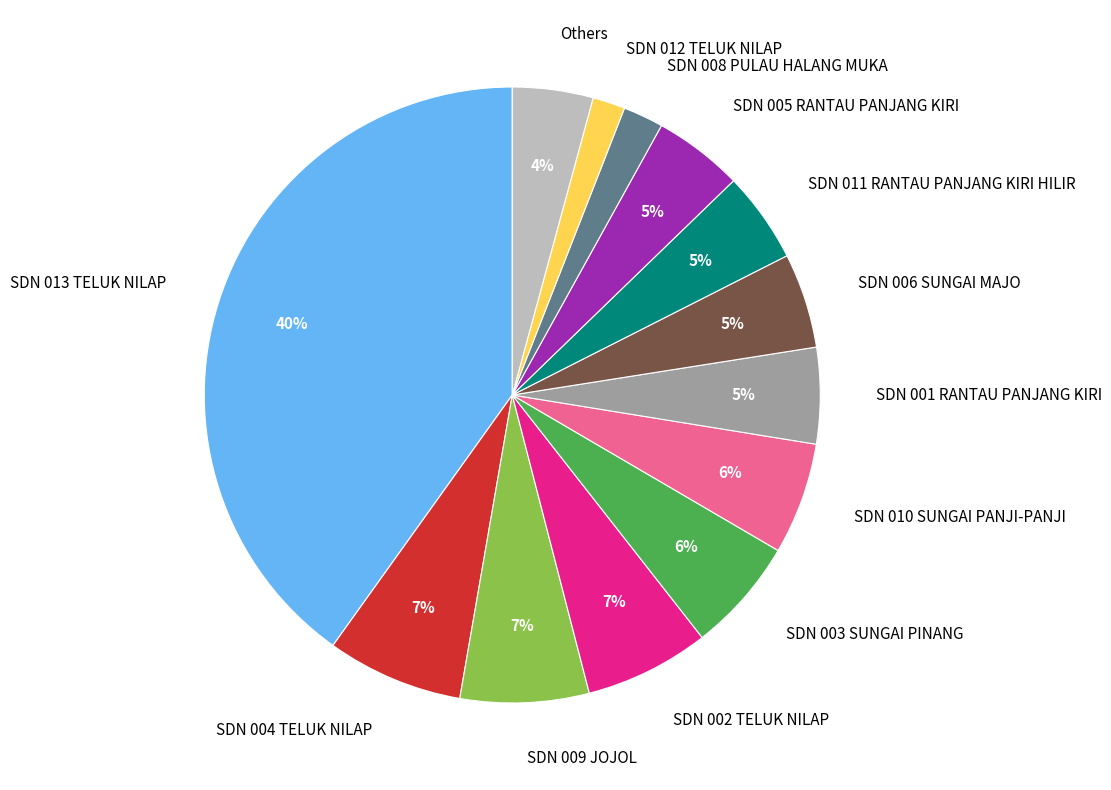

Which slice is the largest?

SDN 013 TELUK NILAP